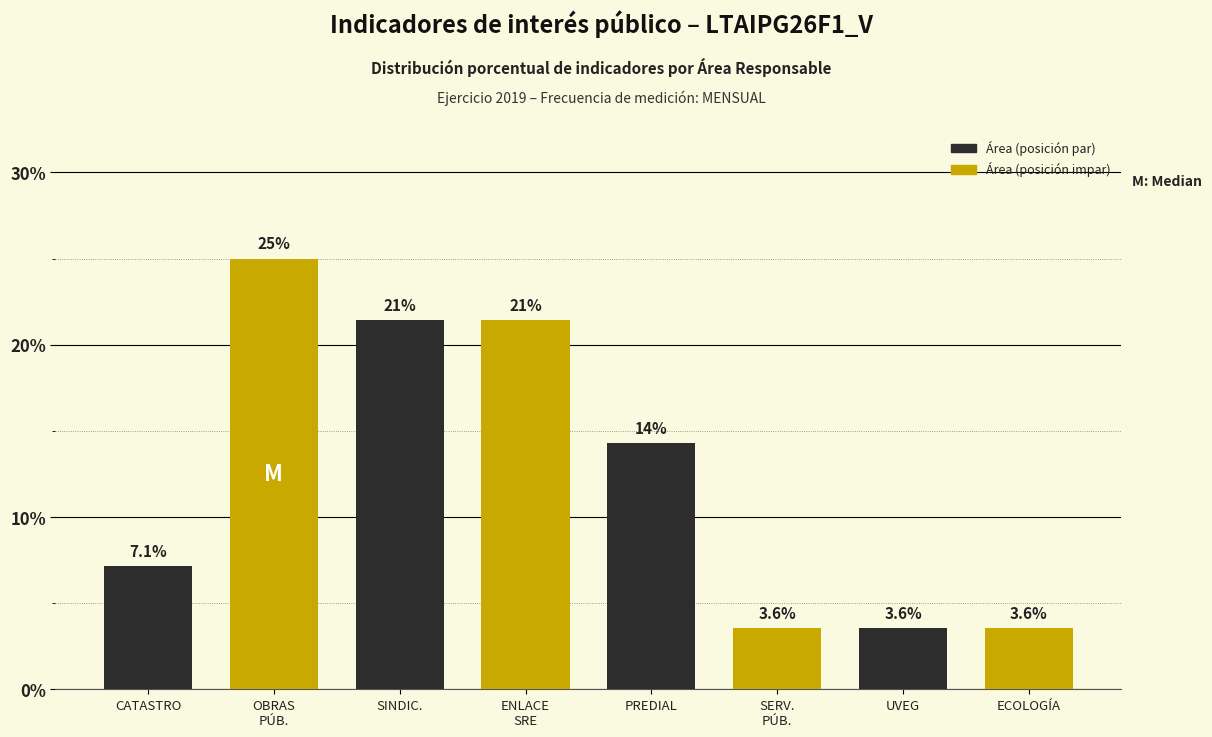

Reading left to right, transcribe all the data shown in this chart.

7.1	25.0	21.4	21.4	14.3	3.6	3.6	3.6